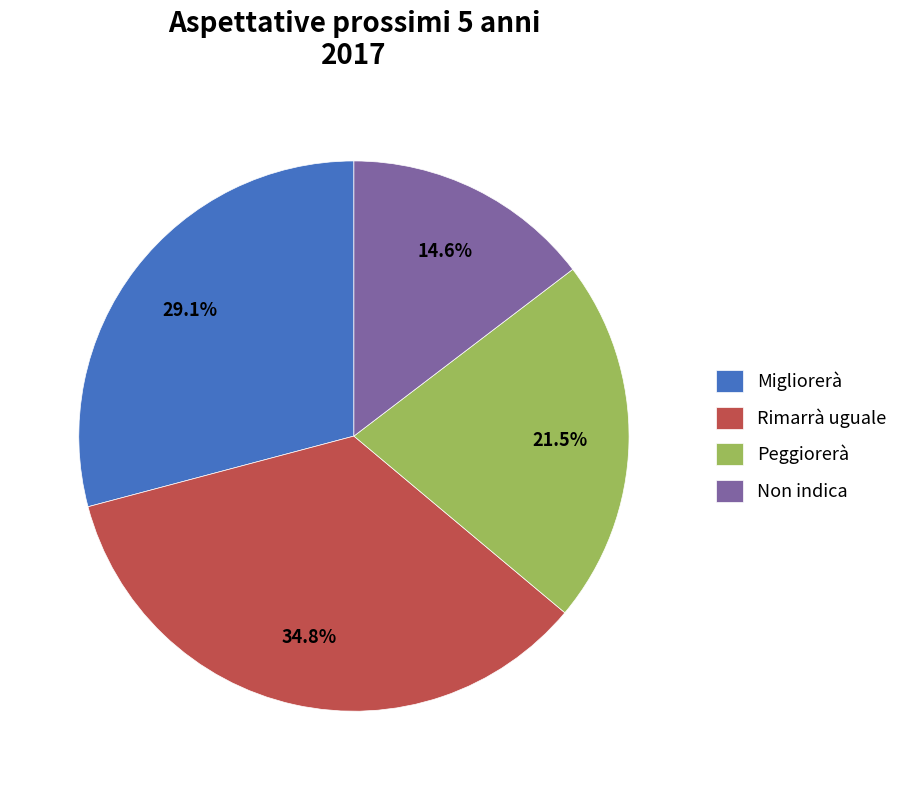

Which category has the smallest portion of the pie?

Non indica